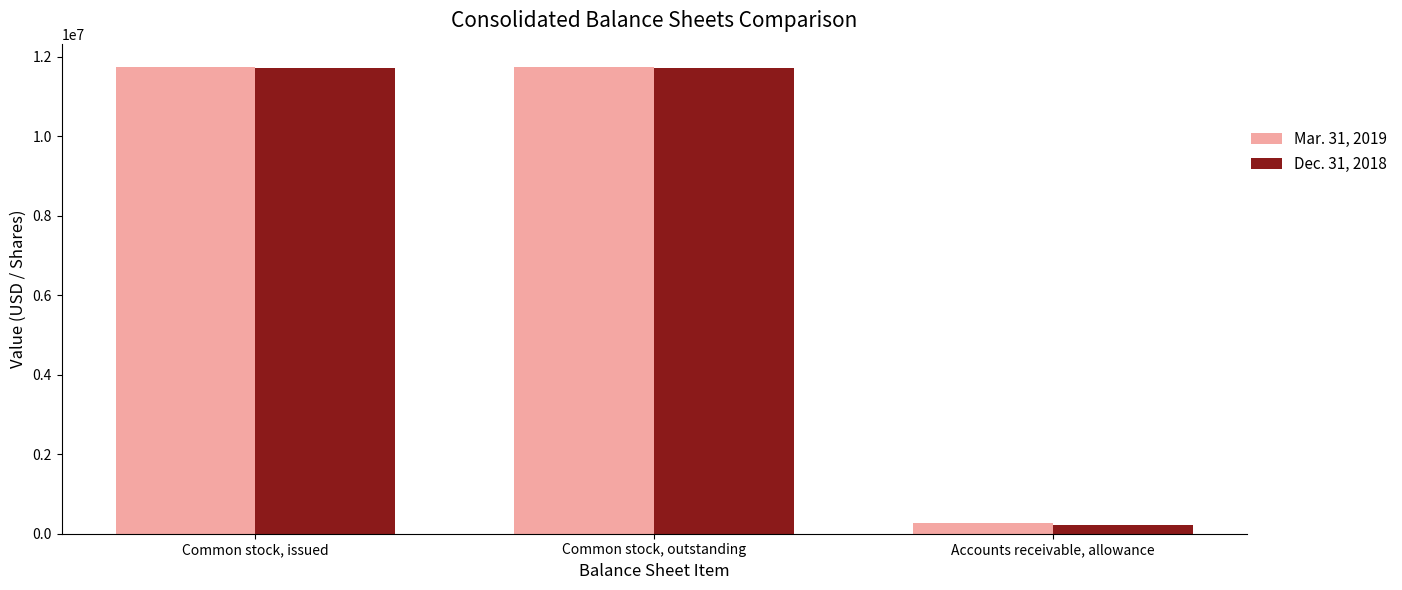

True or false: Dec. 31, 2018 has a value of 222025 at Accounts receivable, allowance.

True